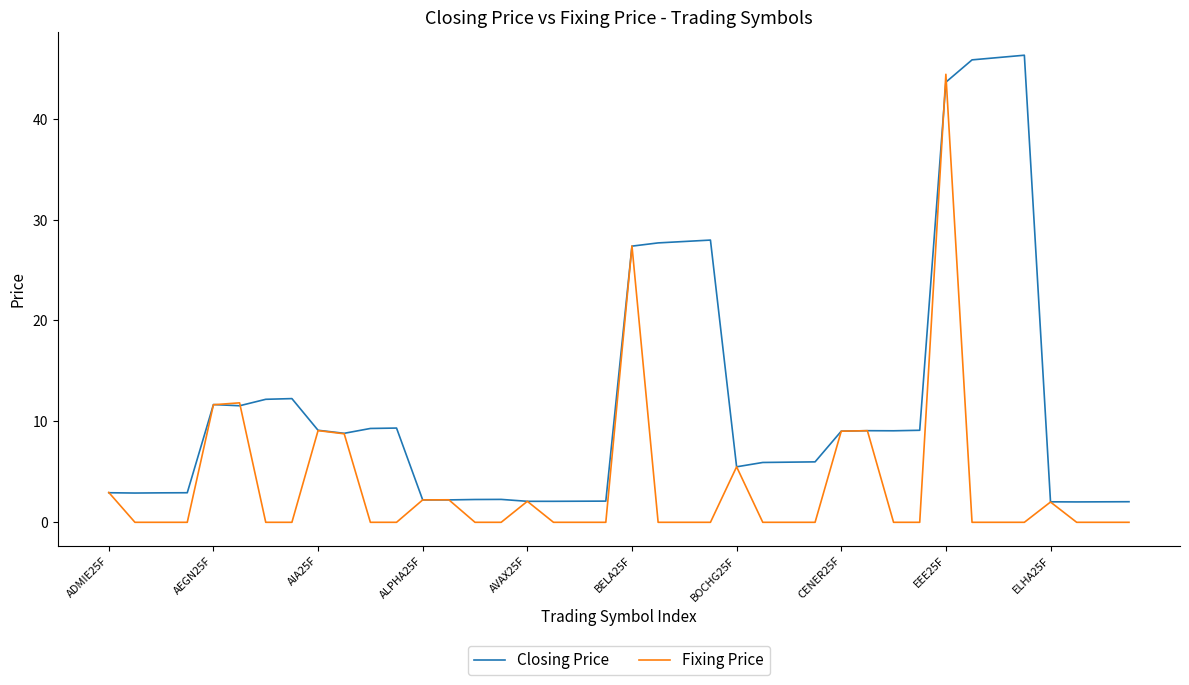

Rank the series by their average value, from highest to lowest.

Closing Price, Fixing Price